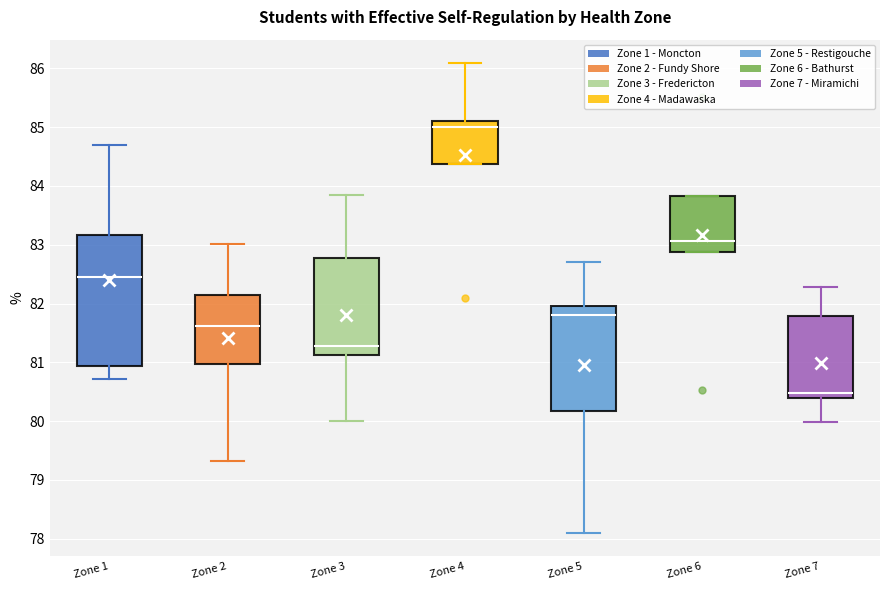

Where does the median line of the box for Zone 1 sit on the y-axis? The values are not printed on the chart, so give them approximately, as read against the axis.

82.5